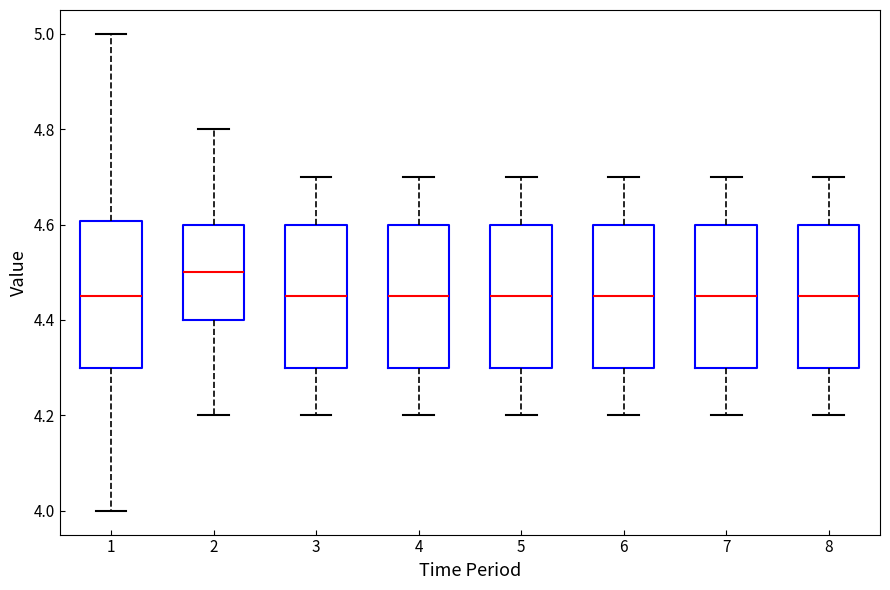

Reading left to right, read every box against the y-axis: the position of its median line, the range the box covers, and the ends of its whiskers. The values are not printed on the chart, so give them approximately, as read against the axis.

1: median 4.46, box 4.30 to 4.60, whiskers 4.00 to 5.00
2: median 4.50, box 4.40 to 4.60, whiskers 4.20 to 4.80
3: median 4.46, box 4.30 to 4.60, whiskers 4.20 to 4.70
4: median 4.46, box 4.30 to 4.60, whiskers 4.20 to 4.70
5: median 4.46, box 4.30 to 4.60, whiskers 4.20 to 4.70
6: median 4.46, box 4.30 to 4.60, whiskers 4.20 to 4.70
7: median 4.46, box 4.30 to 4.60, whiskers 4.20 to 4.70
8: median 4.46, box 4.30 to 4.60, whiskers 4.20 to 4.70